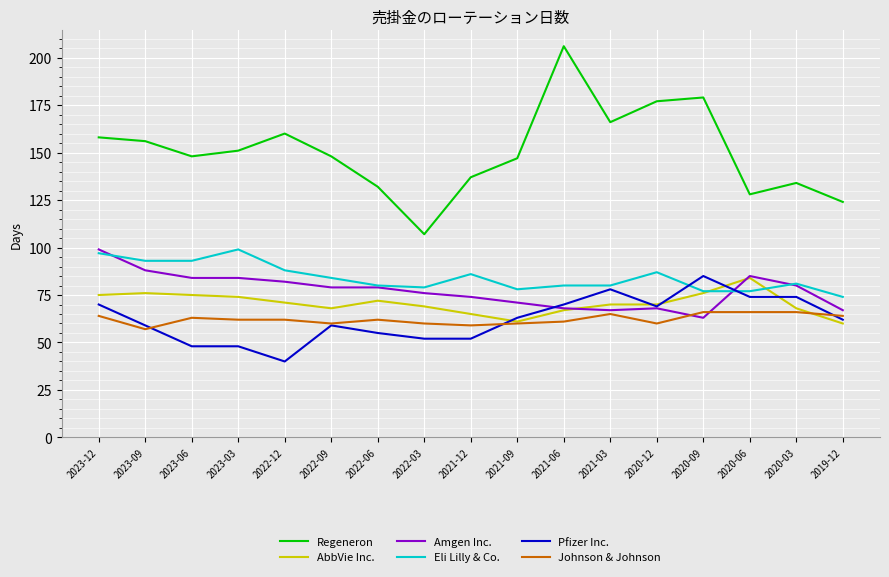

Count the number of data series in this chart.

6